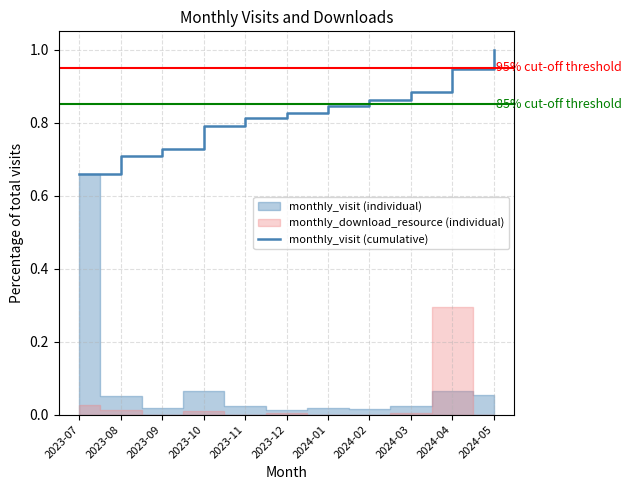

Which has a higher value, 2024-02 or 2023-08?

2024-02